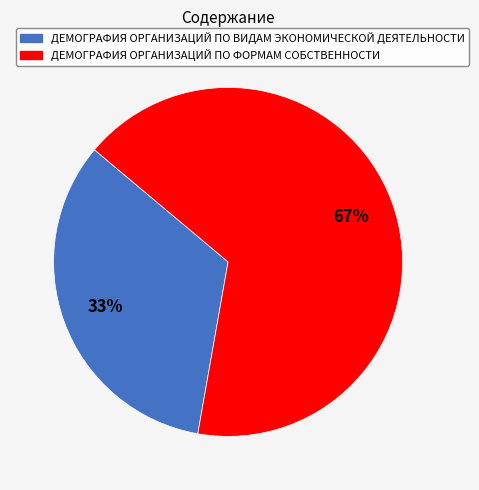

How many slices are in this pie chart?

2